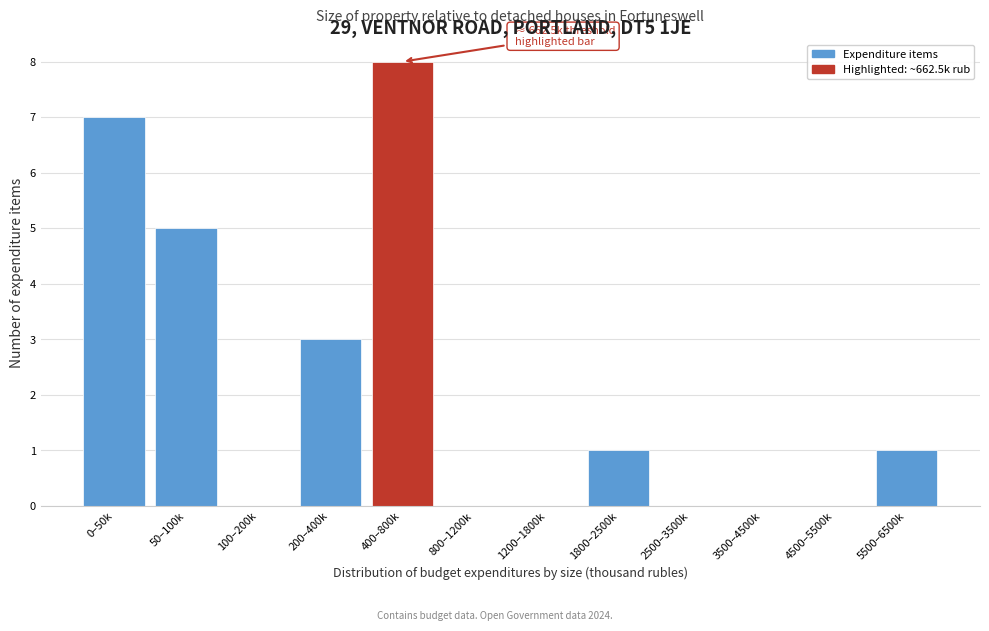

Reading right to left, transcribe all the data shown in this chart.

5500–6500k=1	4500–5500k=0	3500–4500k=0	2500–3500k=0	1800–2500k=1	1200–1800k=0	800–1200k=0	400–800k=8	200–400k=3	100–200k=0	50–100k=5	0–50k=7